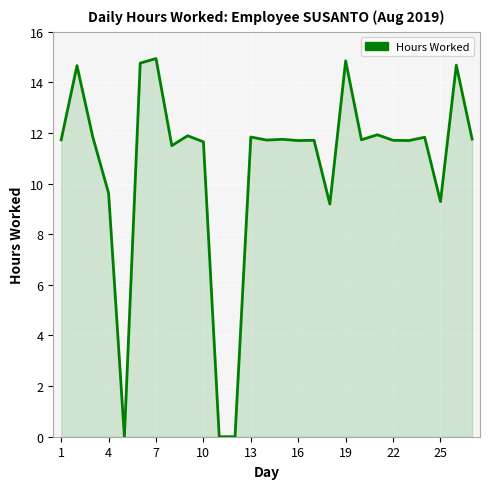

What is the greatest value displayed?

14.9